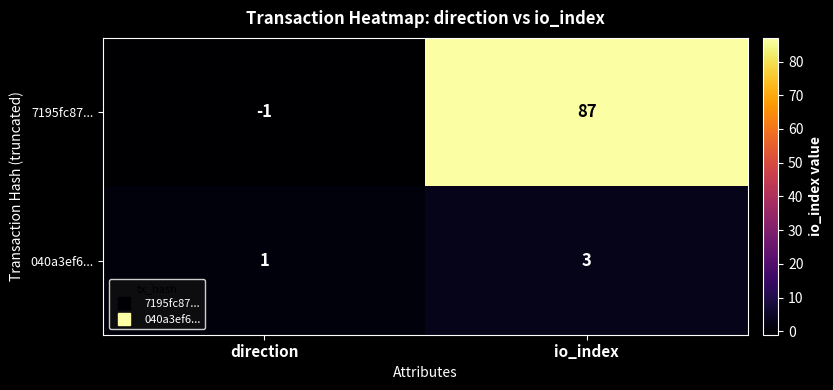

True or false: 040a3ef6... has a value of 3 at io_index.

True